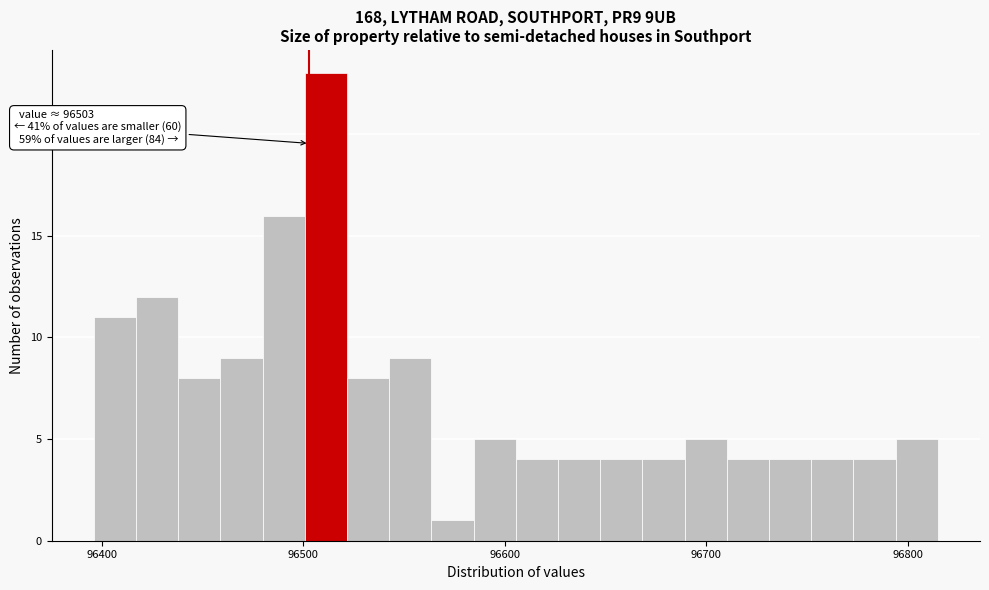

Around what value on the x-axis is the tallest bar? Give the approximate position of its centre, as read against the axis.

96510